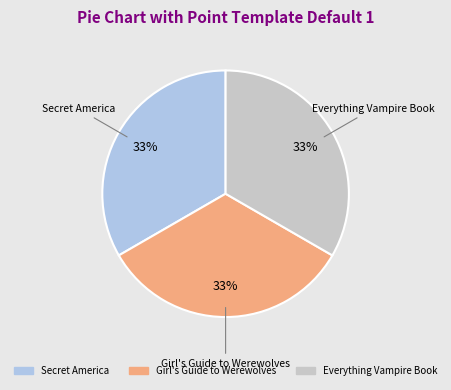

Count the number of slices in the pie.

3